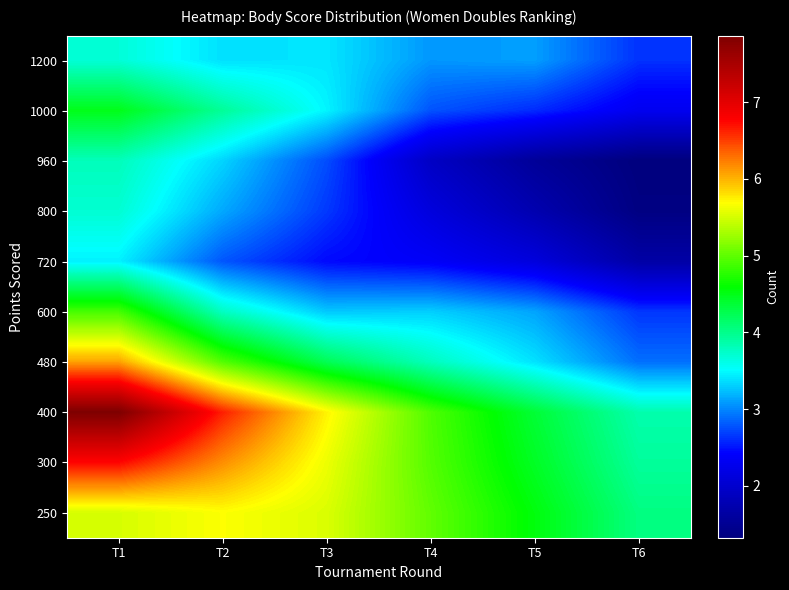

Reading left to right, what are all the values shown in this chart?

1200: T1=3.7	T2=3.4	T3=3.4	T4=3.1	T5=3.1	T6=2.6
1000: T1=4.5	T2=3.9	T3=3.5	T4=2.8	T5=2.6	T6=2.3
960: T1=3.8	T2=3.3	T3=2.7	T4=1.9	T5=1.6	T6=1.3
800: T1=3.7	T2=3.1	T3=2.7	T4=2.1	T5=1.7	T6=1.4
720: T1=3.5	T2=2.8	T3=2.5	T4=2.4	T5=2.1	T6=1.7
600: T1=4.9	T2=3.8	T3=3.3	T4=3.3	T5=3.1	T6=2.7
480: T1=6.1	T2=4.9	T3=4.2	T4=3.8	T5=3.4	T6=2.9
400: T1=7.9	T2=6.6	T3=5.7	T4=4.9	T5=4.4	T6=3.9
300: T1=6.8	T2=6.2	T3=5.6	T4=4.9	T5=4.4	T6=3.9
250: T1=5.5	T2=5.7	T3=5.5	T4=5.0	T5=4.5	T6=4.0